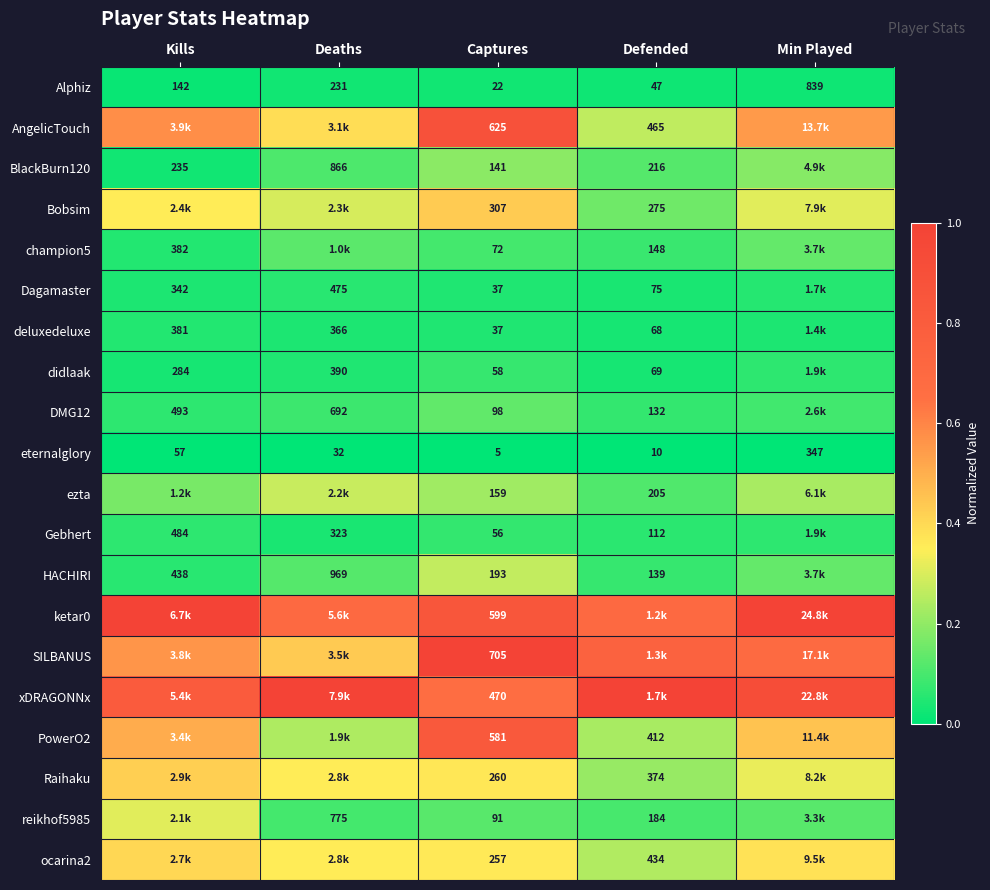

At which label does eternalglory first exceed 32?

Kills